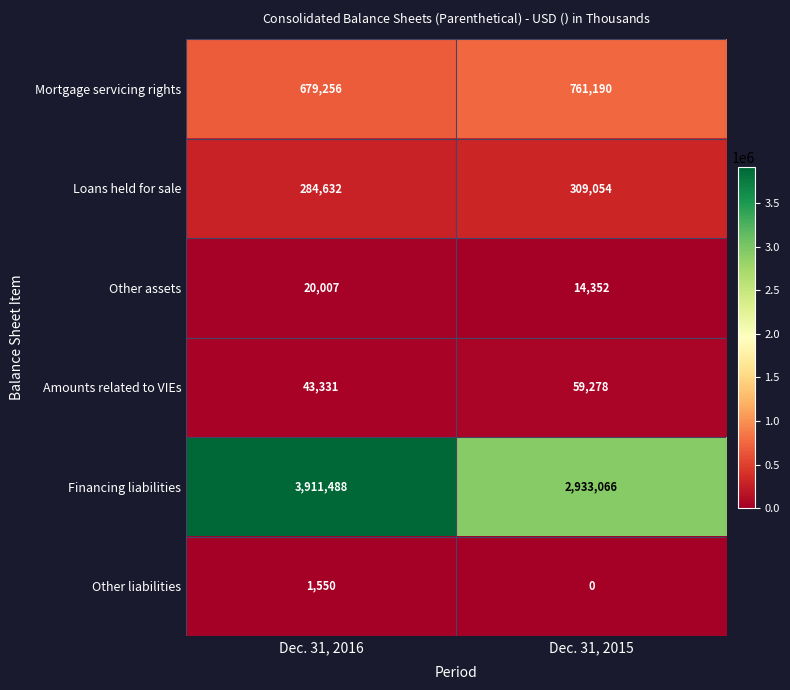

Reading left to right, what are all the values shown in this chart?

Mortgage servicing rights: 679256	761190
Loans held for sale: 284632	309054
Other assets: 20007	14352
Amounts related to VIEs: 43331	59278
Financing liabilities: 3911488	2933066
Other liabilities: 1550	0